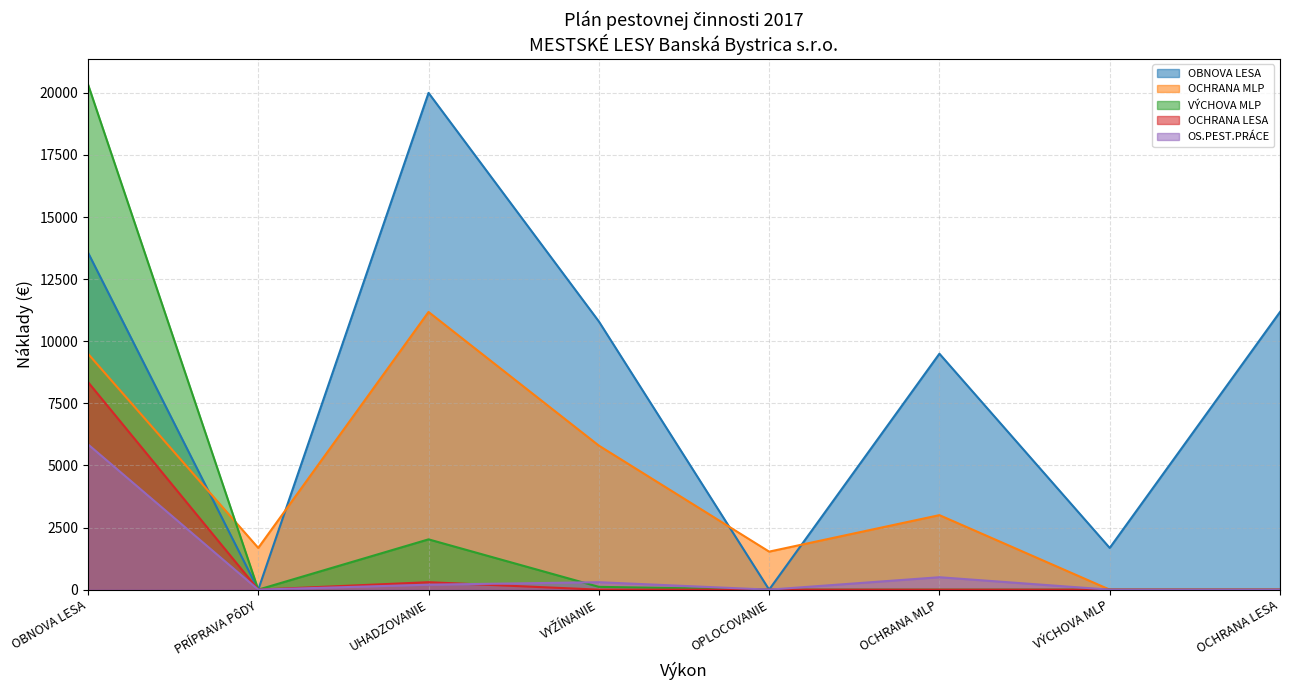

What is the greatest value displayed?

20350.0